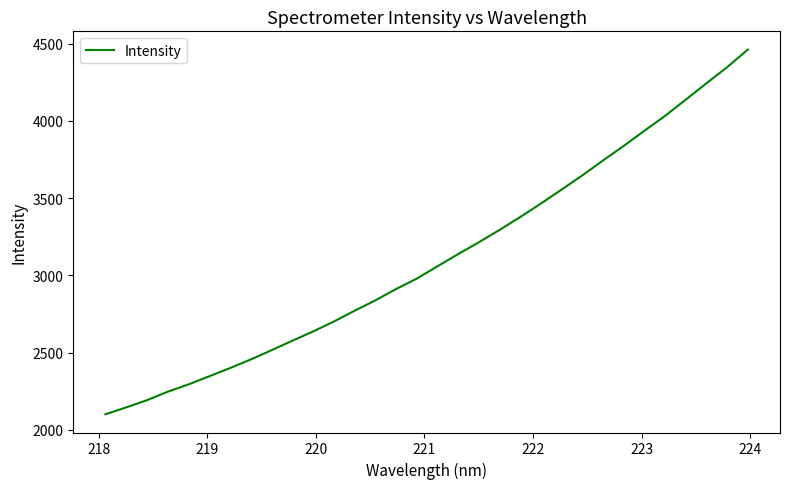

What is the maximum value shown in the chart?

4462.1